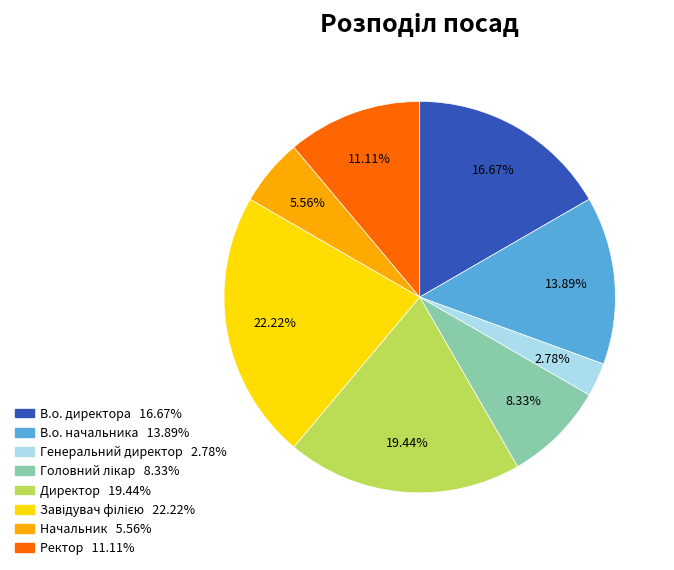

Is there a majority slice in this chart?

No